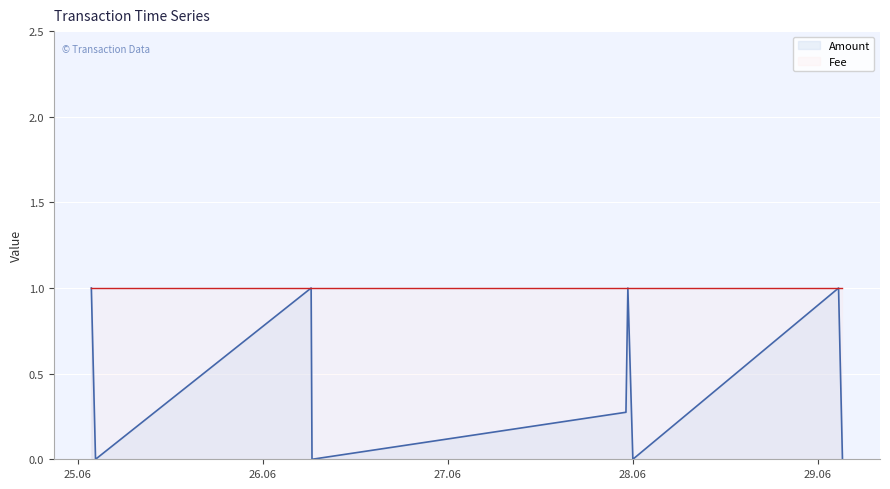

What is the value of the Fee point at the 4th from the left?

1.0